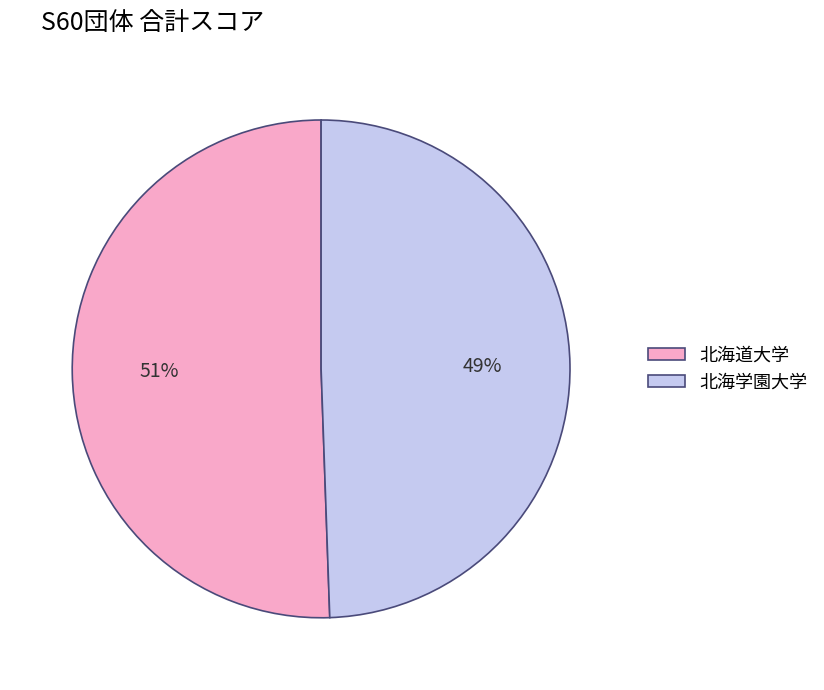

To the nearest percent, what is the combined percentage of 北海学園大学 and 北海道大学?

100%